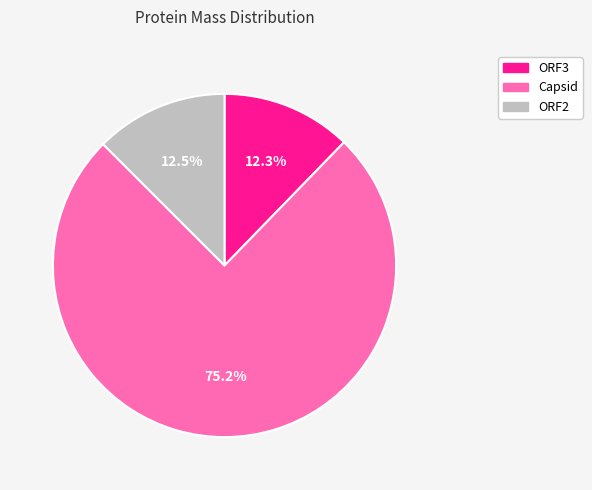

Is there a majority slice in this chart?

Yes